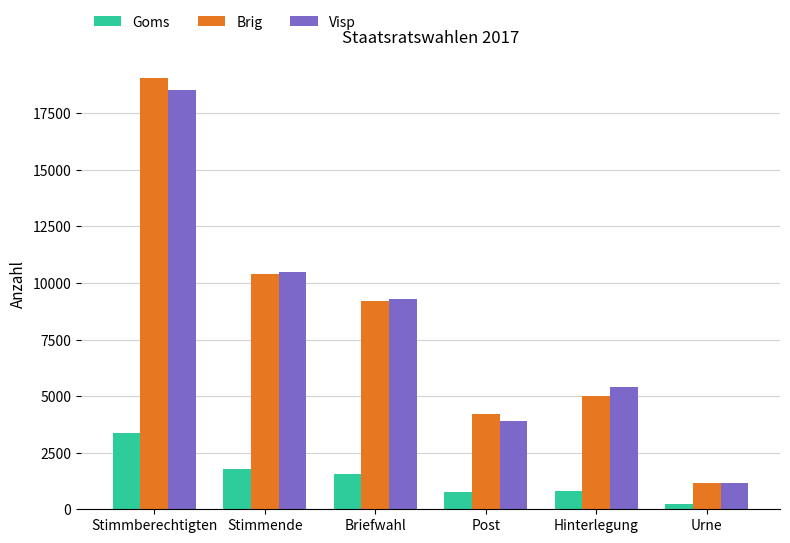

What is the total value across all series at Briefwahl?

20082